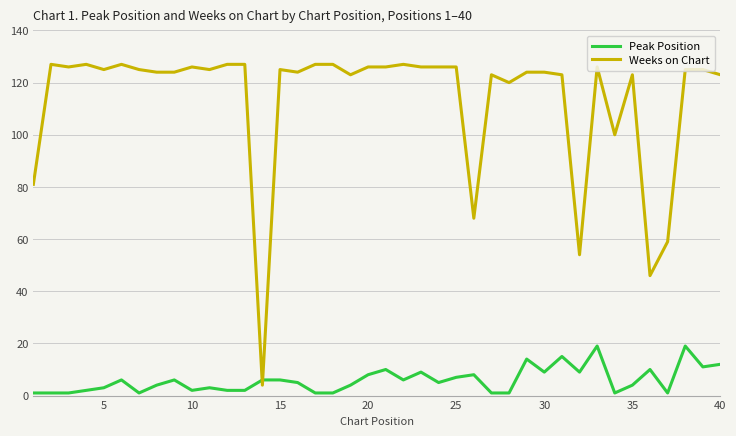

What is the difference between the maximum and minimum values in the Weeks on Chart series?

123